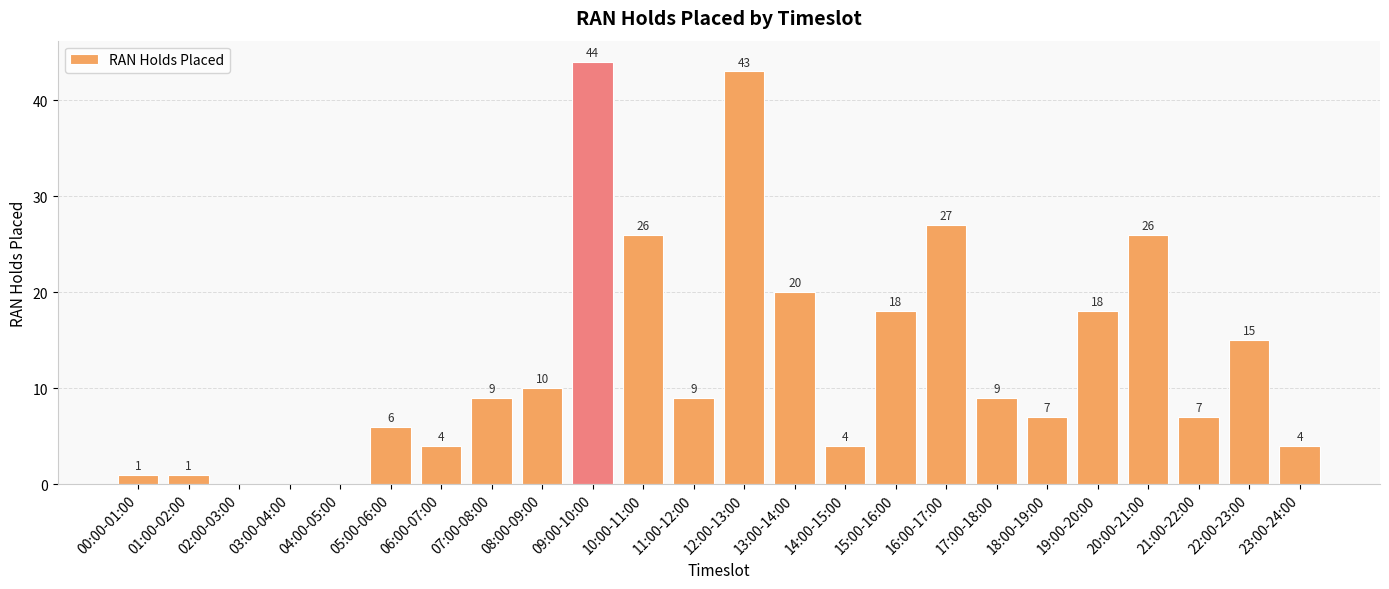

What is the sum of all values?

308